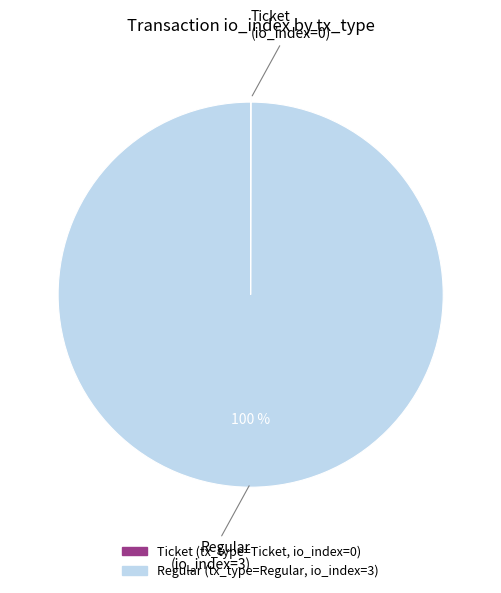

Is there any slice that represents more than half of the pie?

Yes